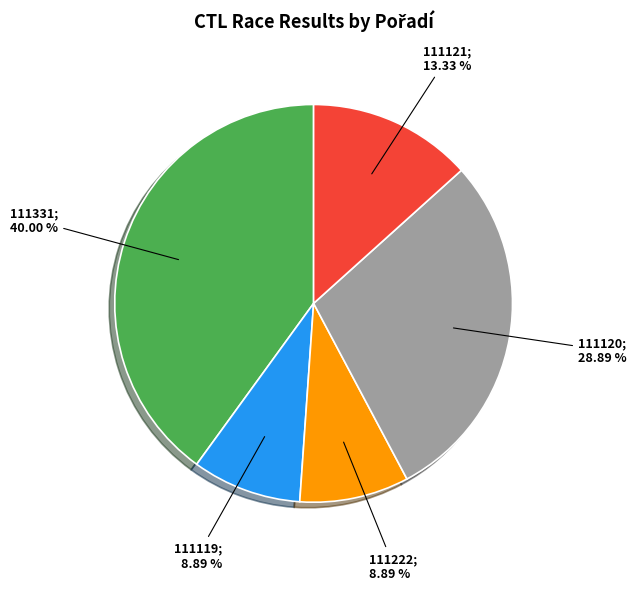

Is there a majority slice in this chart?

No